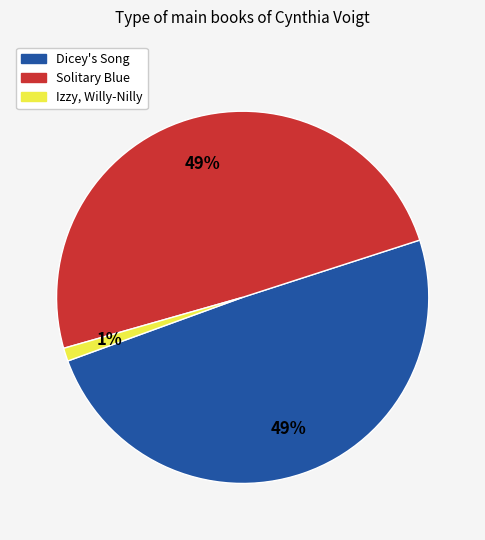

Does any single category account for the majority?

No